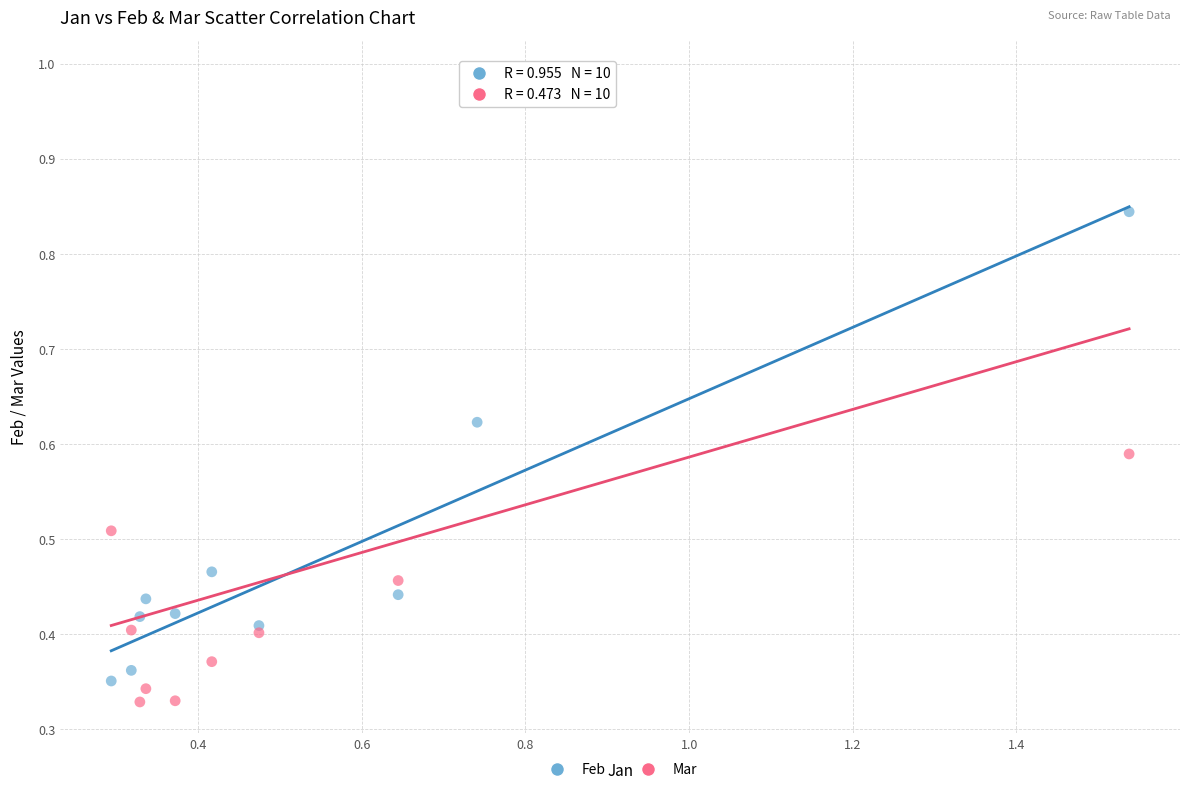

What are all the series names shown in the legend?

Feb, Mar